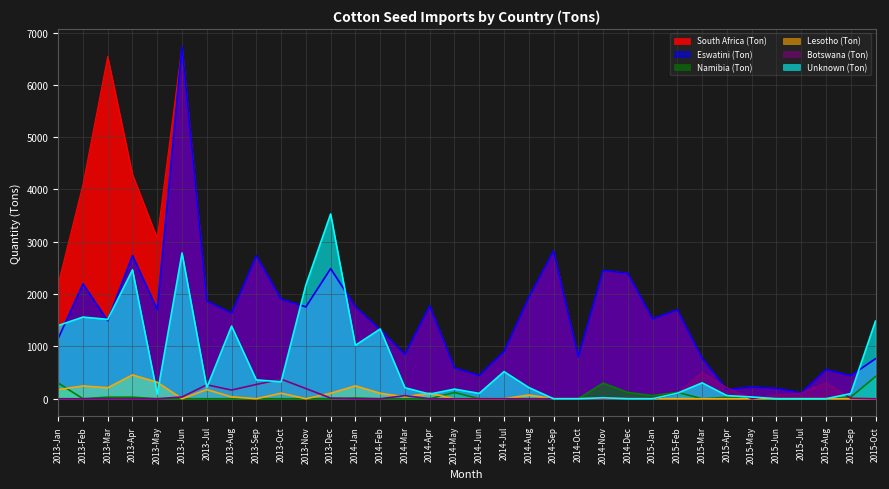

At which label does Namibia (Ton) reach its peak?

2015-Oct